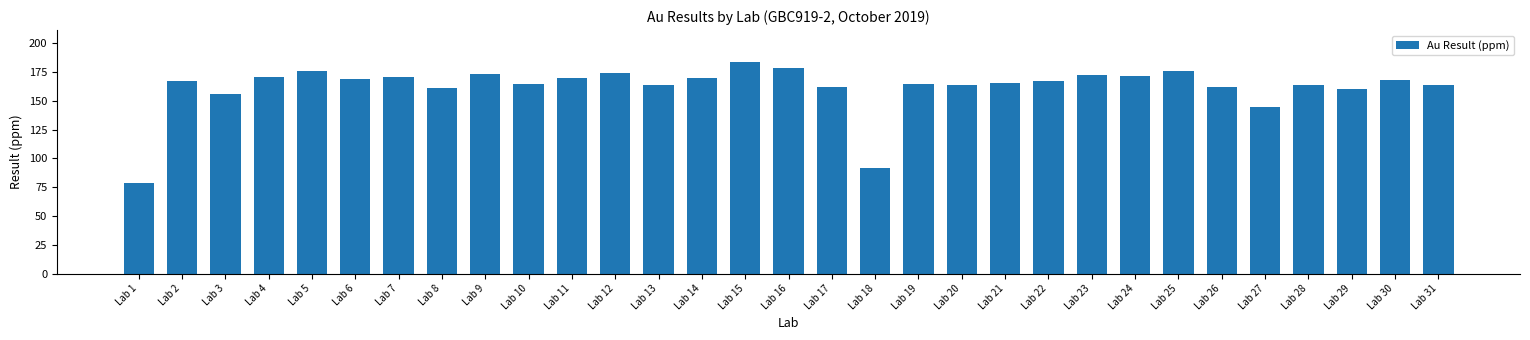

What is the minimum value shown in the chart?

79.0